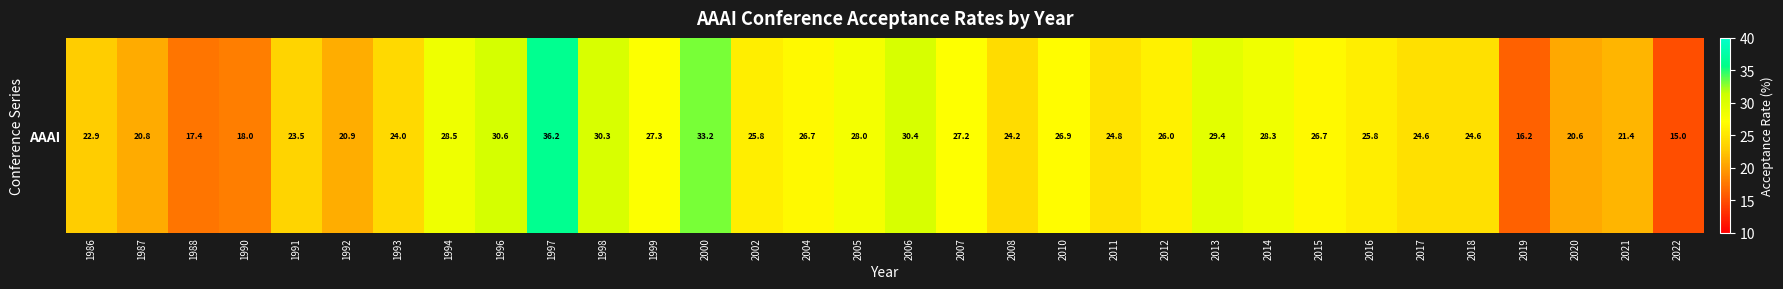

Which label corresponds to the smallest value in the chart?

2022